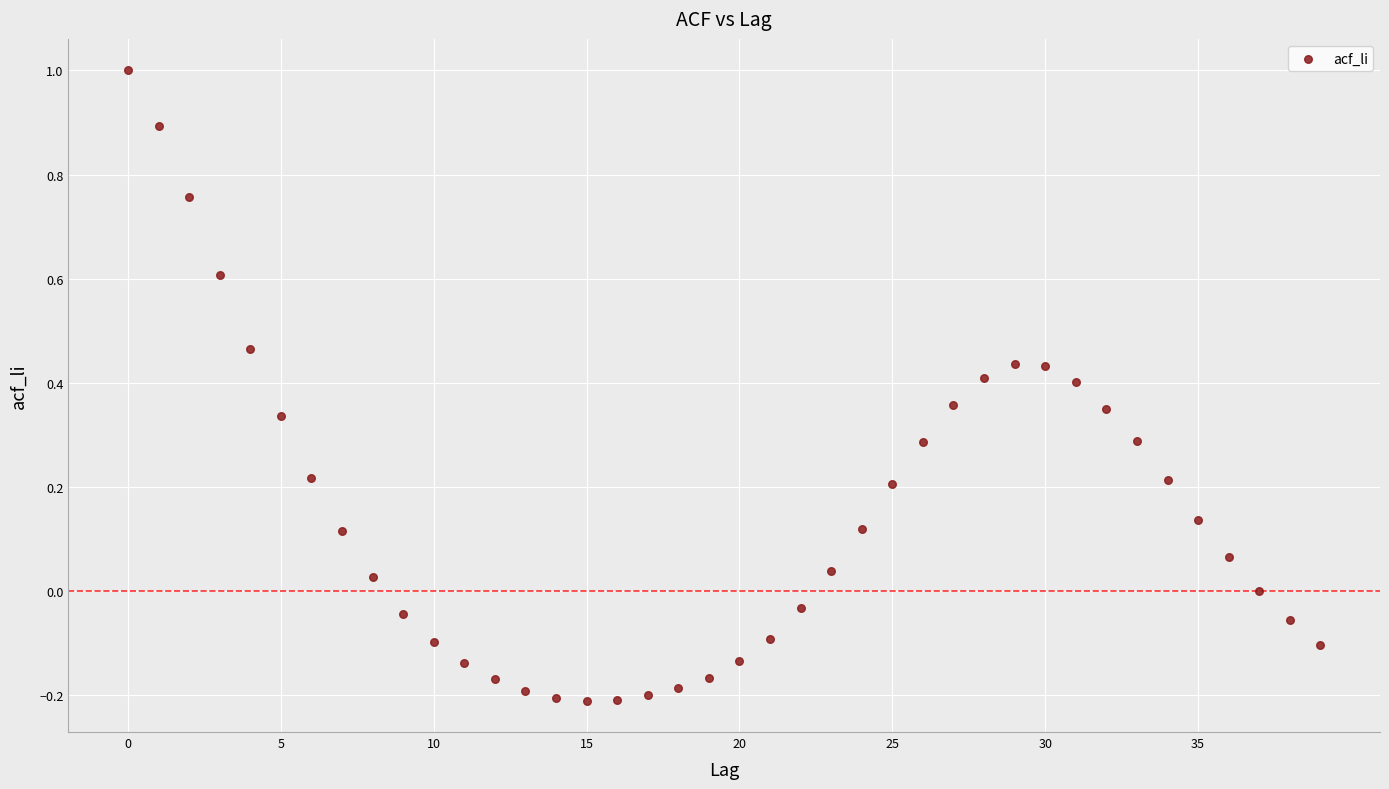

What is the range of Y values (max minus min)?

1.2